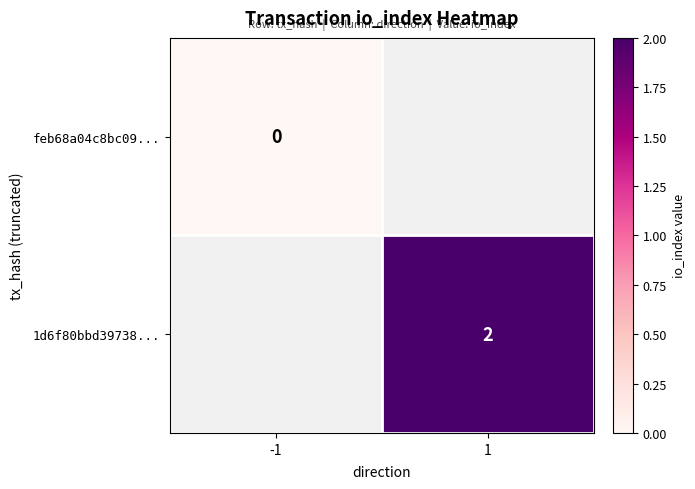

Is it true that 1d6f80bbd39738... equals 1 at 1?

False